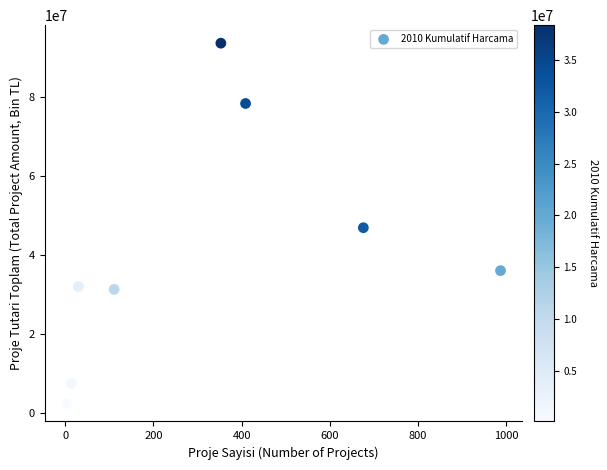

What Y value in the scatter plot is closest to 48007807?

46890234